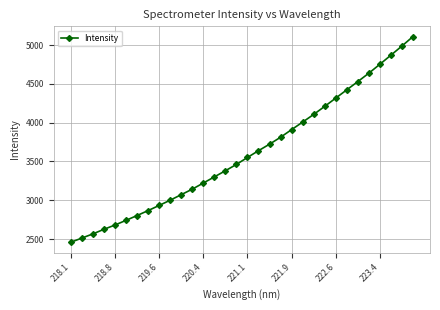

True or false: the data has more than 2 interior local peaks.

False